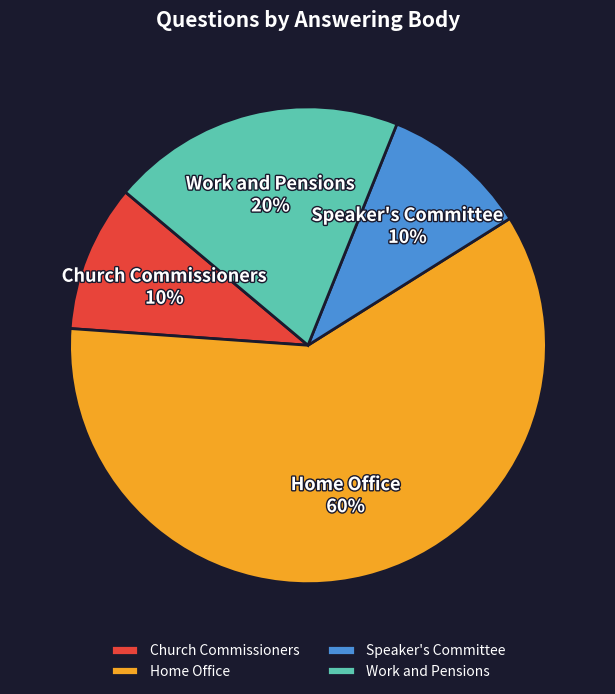

To the nearest percent, what portion does Church Commissioners represent?

10%